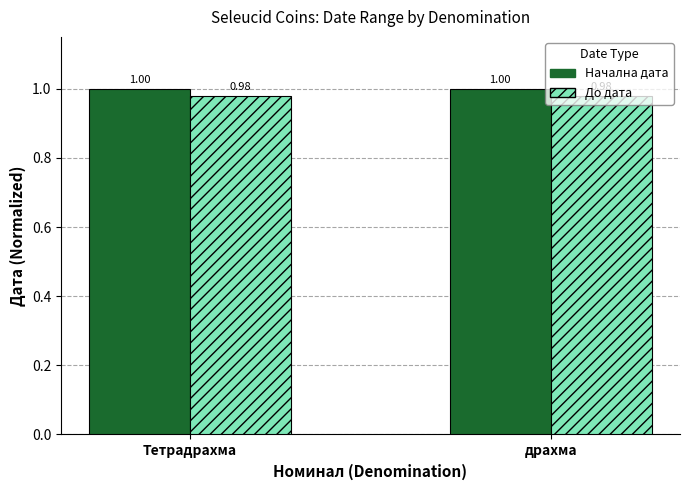

What is the total value across all series at драхма?

2.0